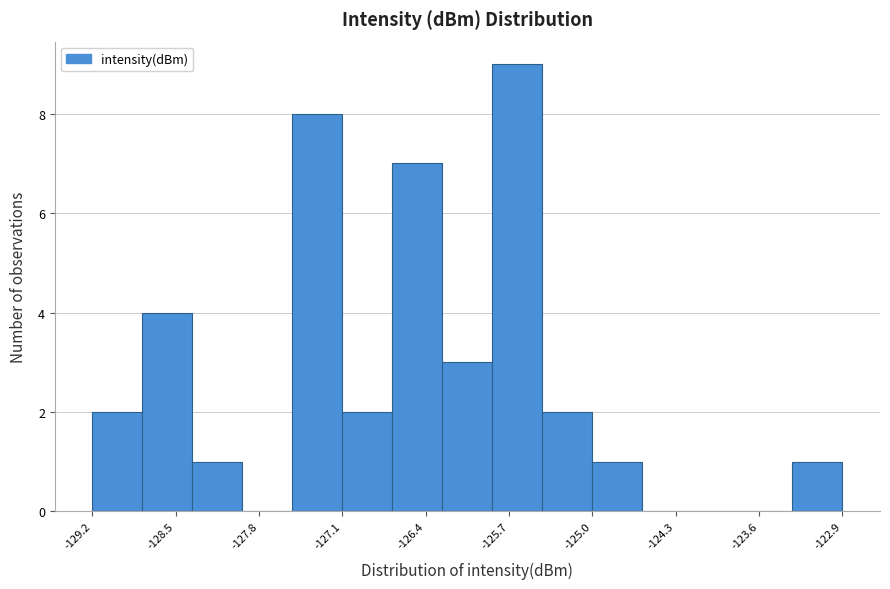

What is the height of the bar covering -125.9 to -125.4 on the x-axis? Neither the bar edges nor the heights are printed on the chart, so give them approximately, as read against the axes.

9